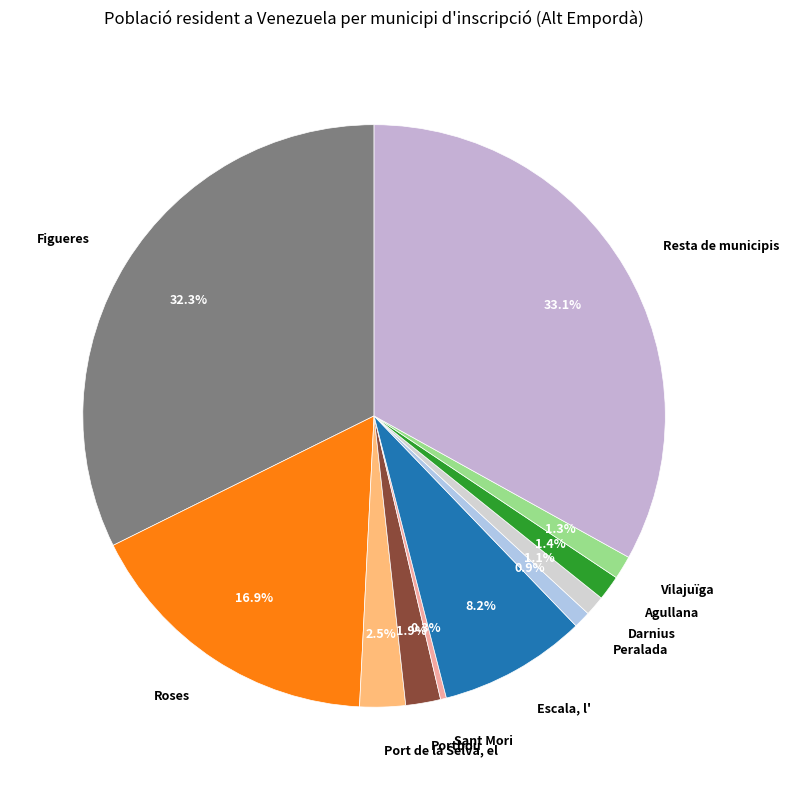

Count the number of slices in the pie.

11